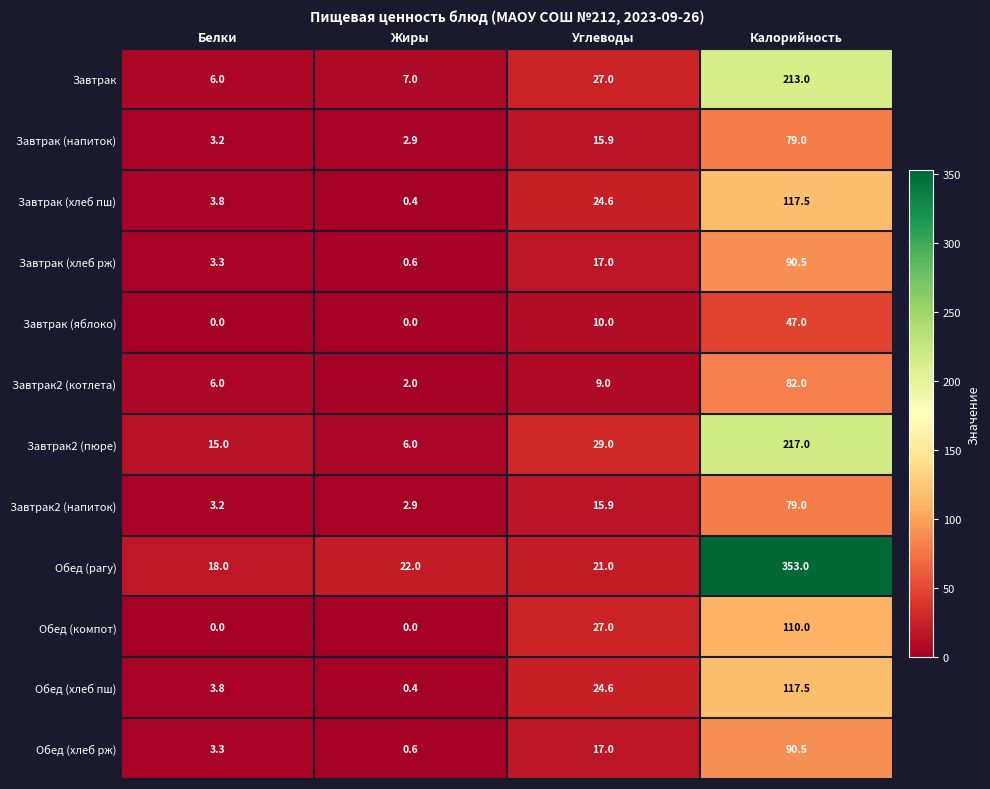

The value of Завтрак (яблоко) at Белки is 0.0. True or false?

True